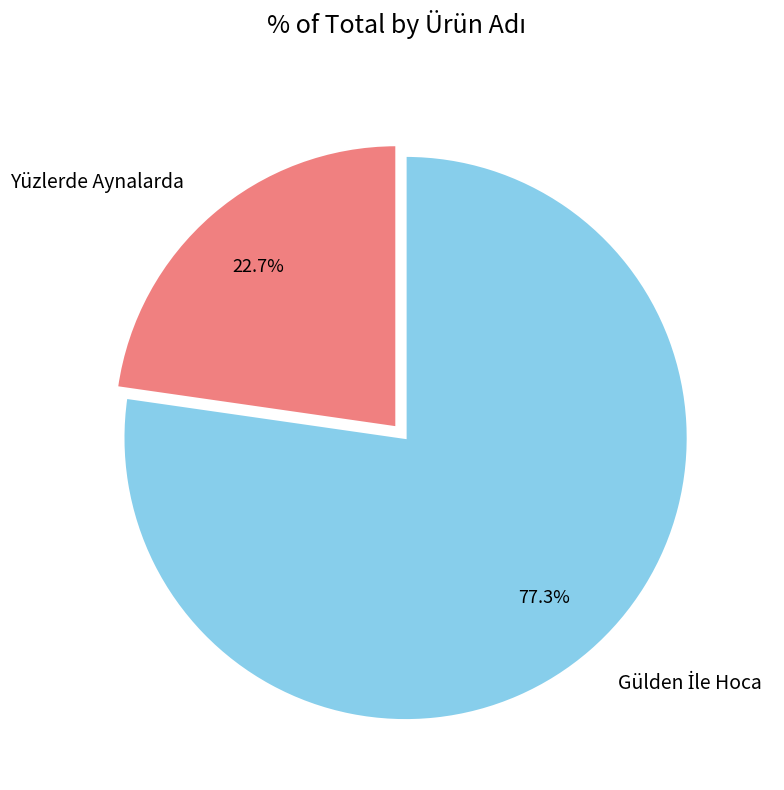

How many slices are in this pie chart?

2